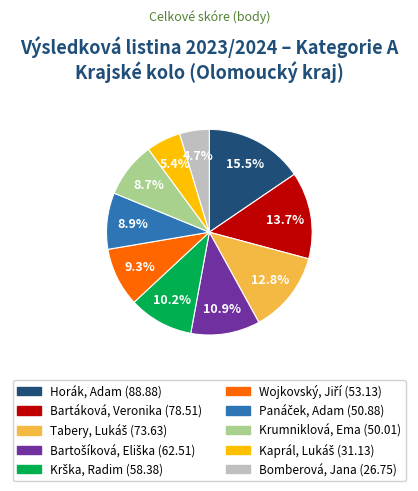

How many segments does this pie chart have?

10